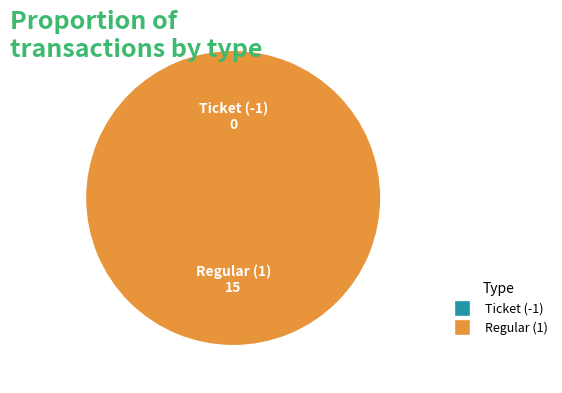

What is the change in value from Ticket (-1) to Regular (1)?

+15